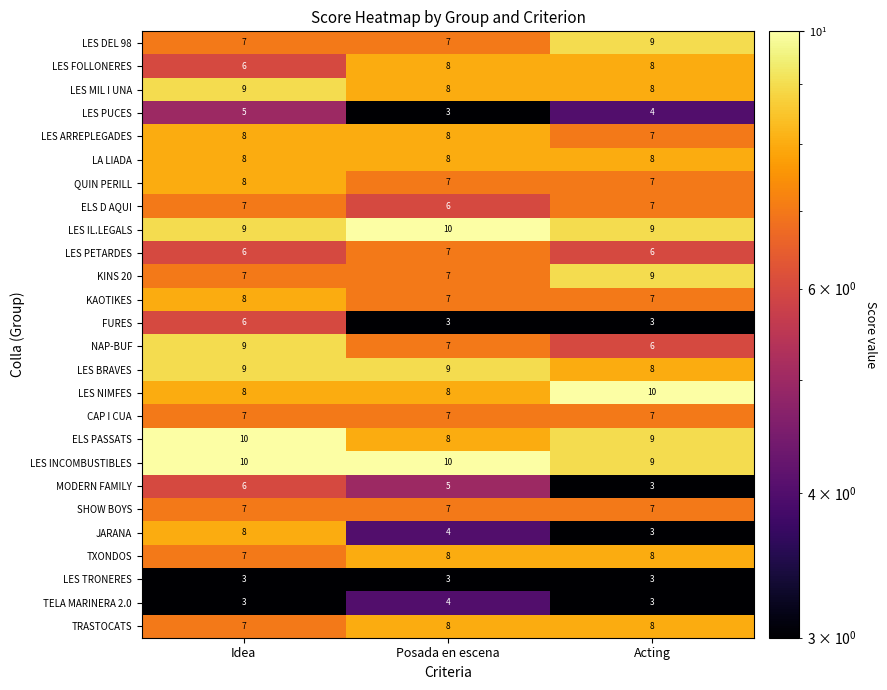

True or false: LES FOLLONERES has a value of 3 at Acting.

False